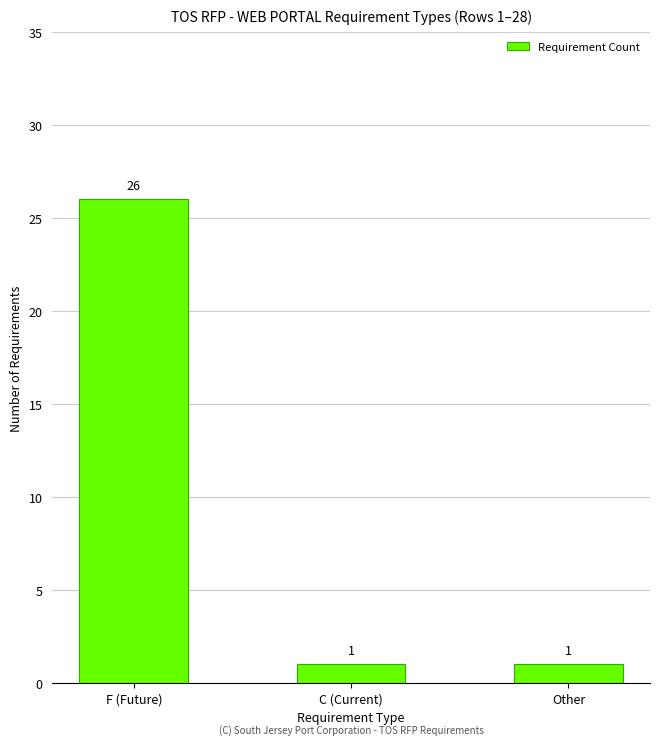

What is the change in value from F (Future) to C (Current)?

-25